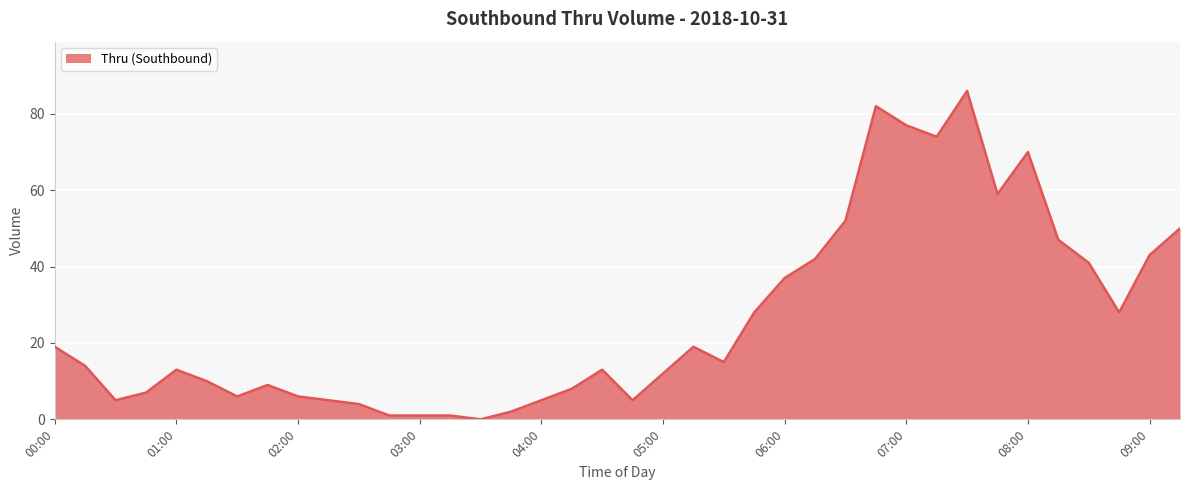

Reading right to left, transcribe all the data shown in this chart.

50	43	28	41	47	70	59	86	74	77	82	52	42	37	28	15	19	12	5	13	8	5	2	0	1	1	1	4	5	6	9	6	10	13	7	5	14	19